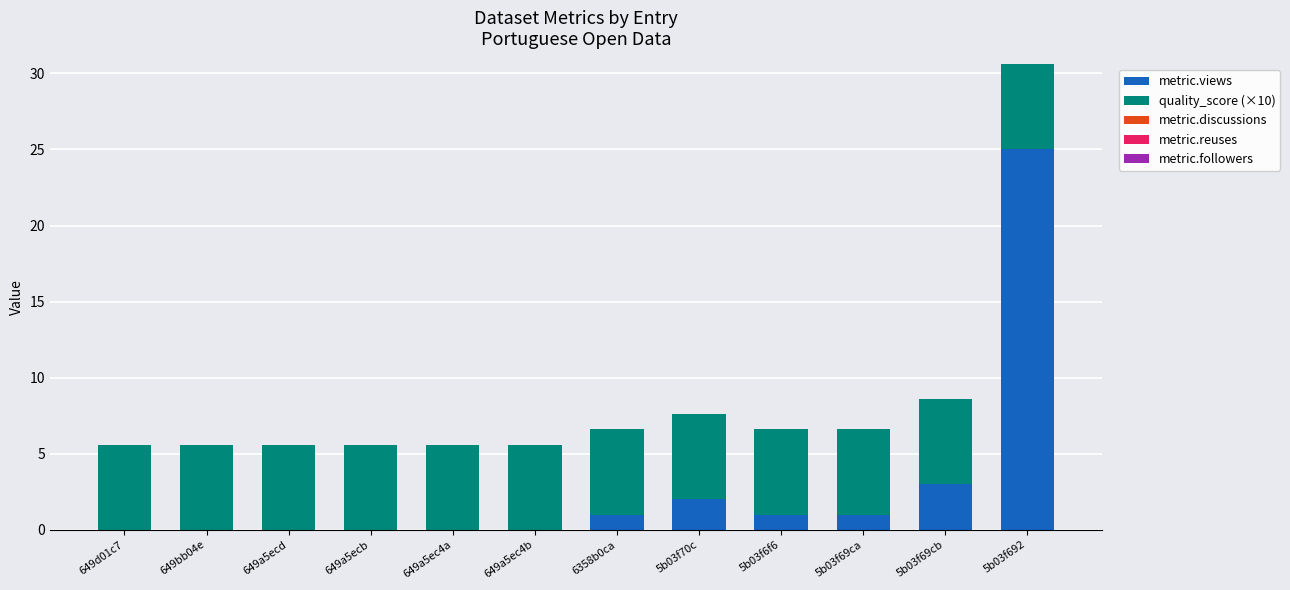

How many series are shown in this chart?

2